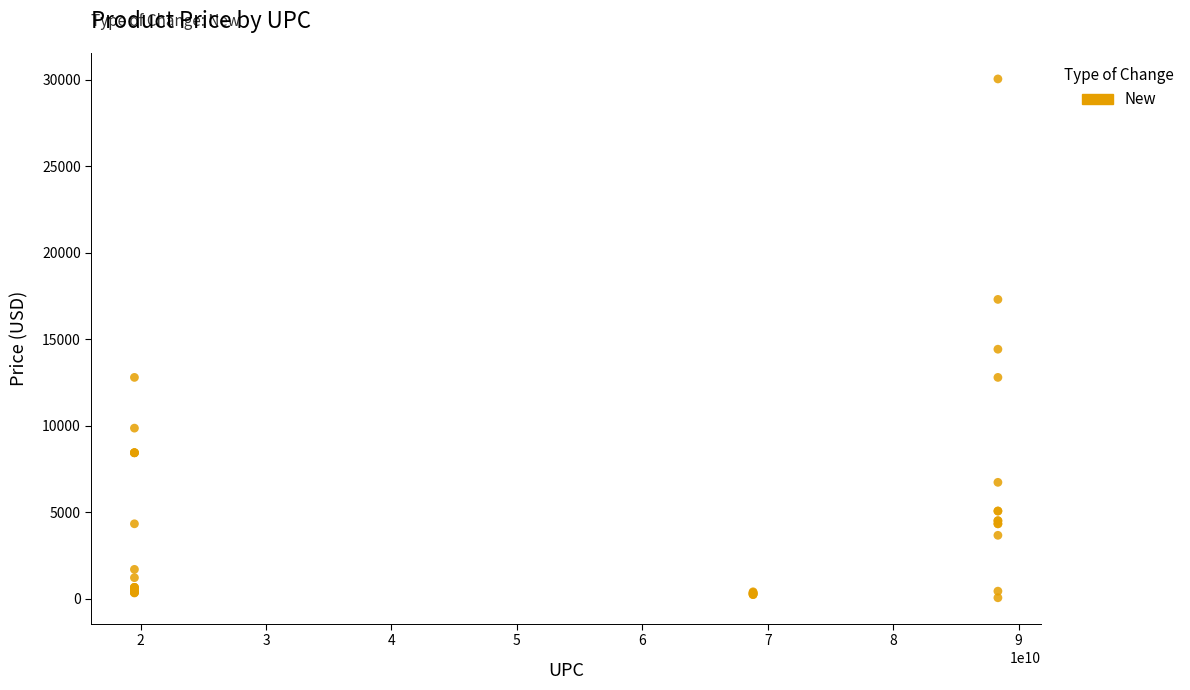

What Y value in the scatter plot is closest to 15047?

14420.0